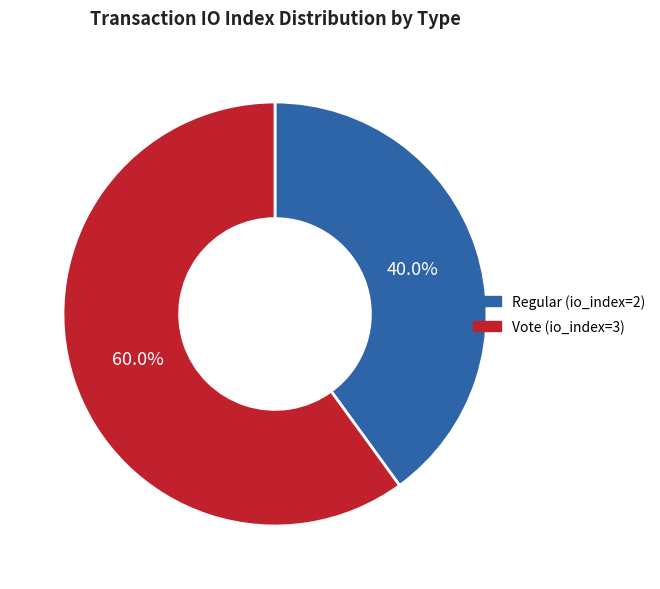

Which category has the biggest portion of the pie?

Vote (io_index=3)